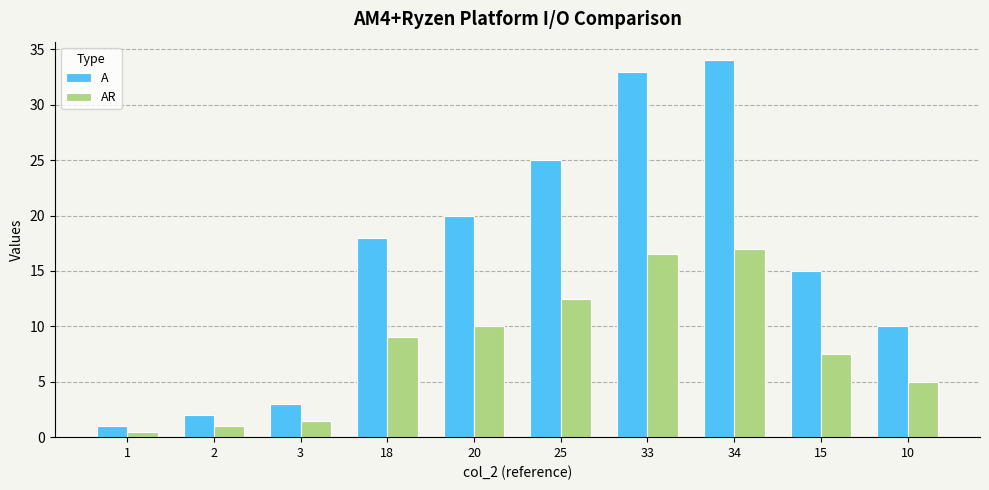

List the series in order of their peak value, highest first.

A, AR